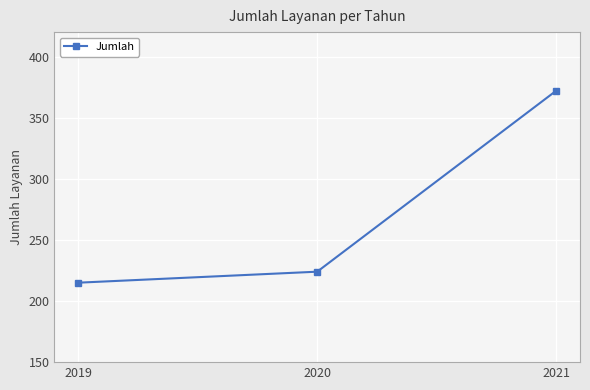

Reading right to left, extract all data points from this chart.

2021=372	2020=224	2019=215